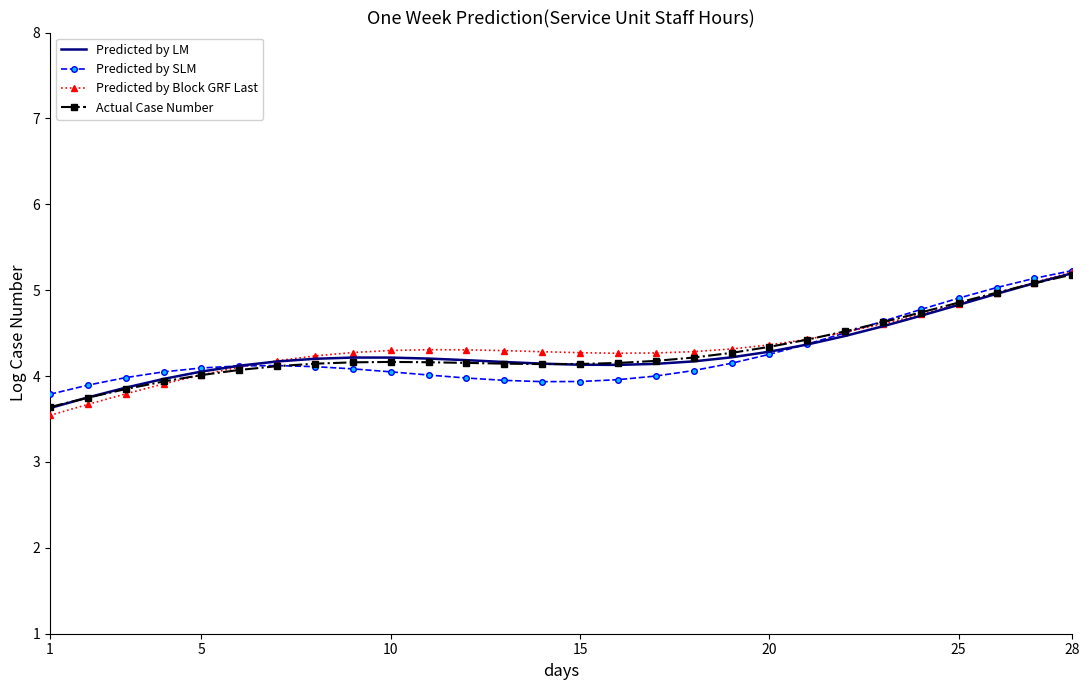

What is the minimum value shown in the chart?

3.5